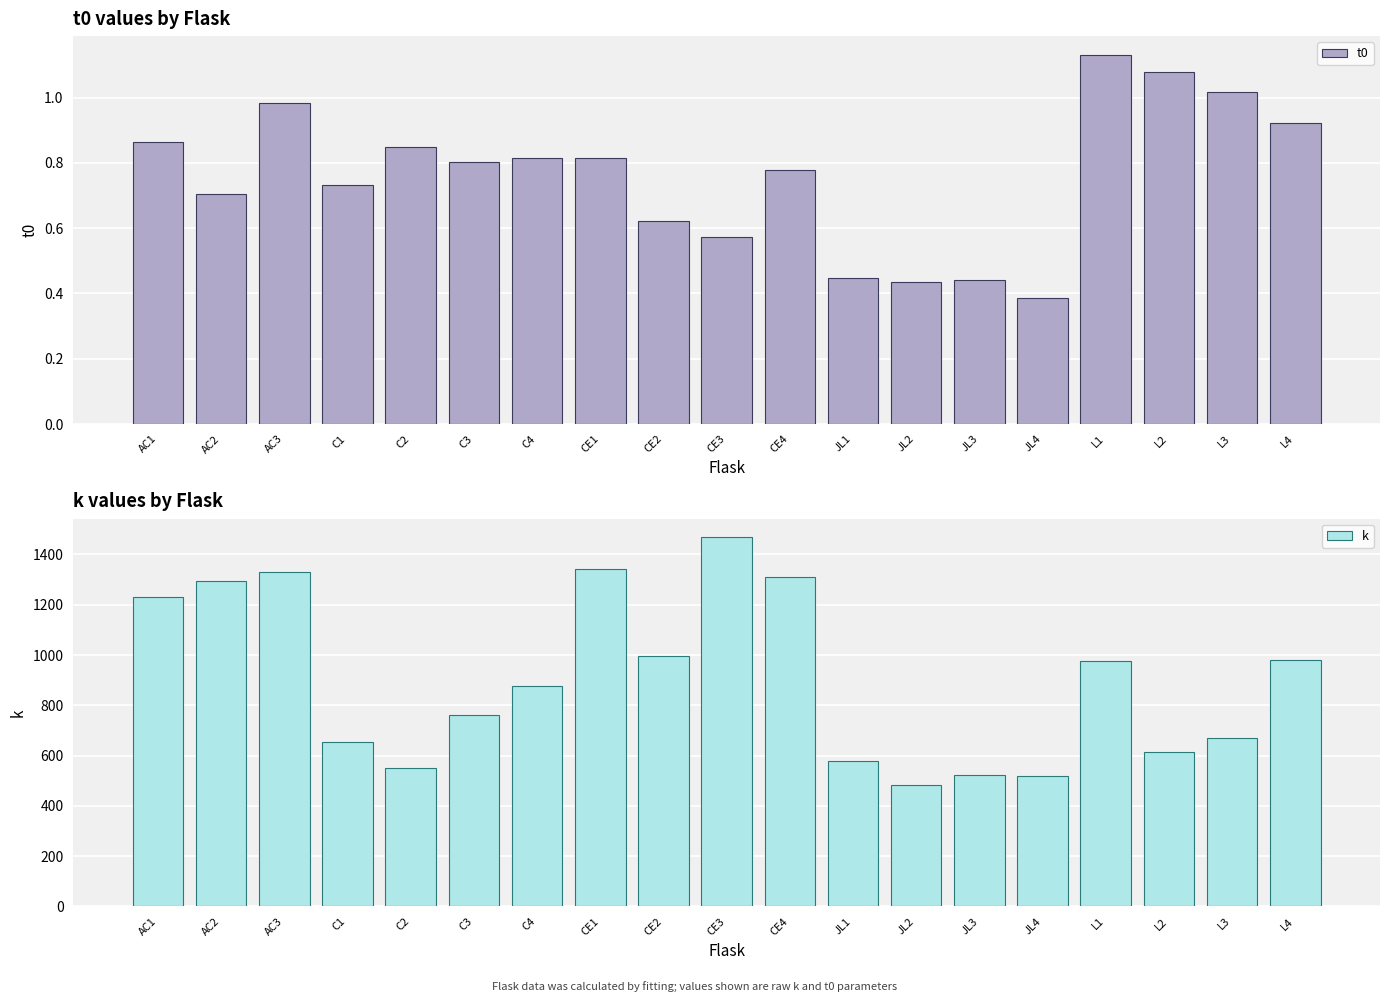

What value does the k series have at CE2?

997.7